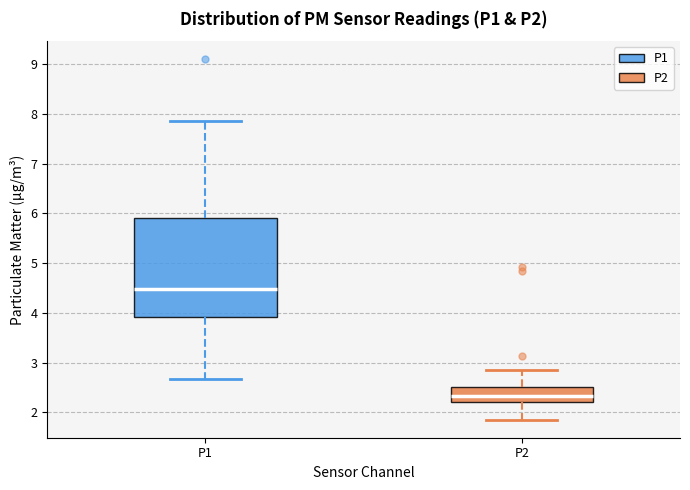

Reading left to right, read every box against the y-axis: the position of its median line, the range the box covers, and the ends of its whiskers. The values are not printed on the chart, so give them approximately, as read against the axis.

P1: median 4.5, box 3.9 to 5.9, whiskers 2.7 to 7.9
P2: median 2.3, box 2.2 to 2.5, whiskers 1.9 to 2.9